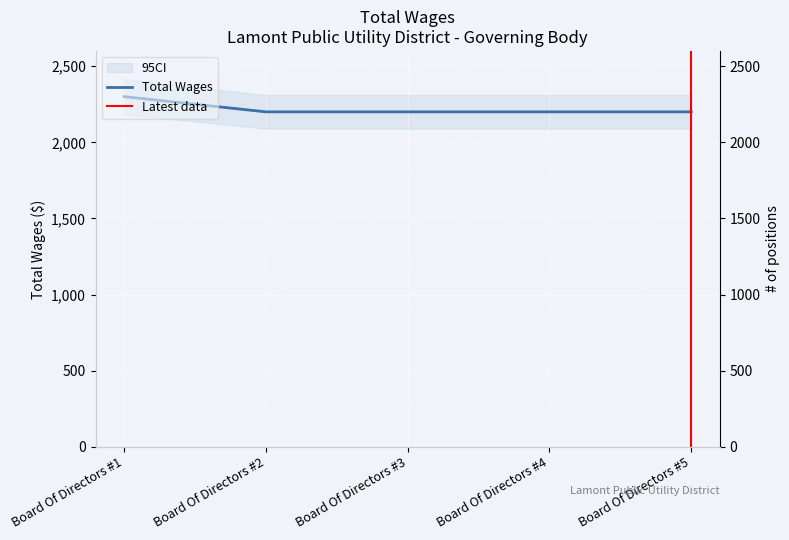

True or false: there are more than 0 points higher than both neighbors.

False